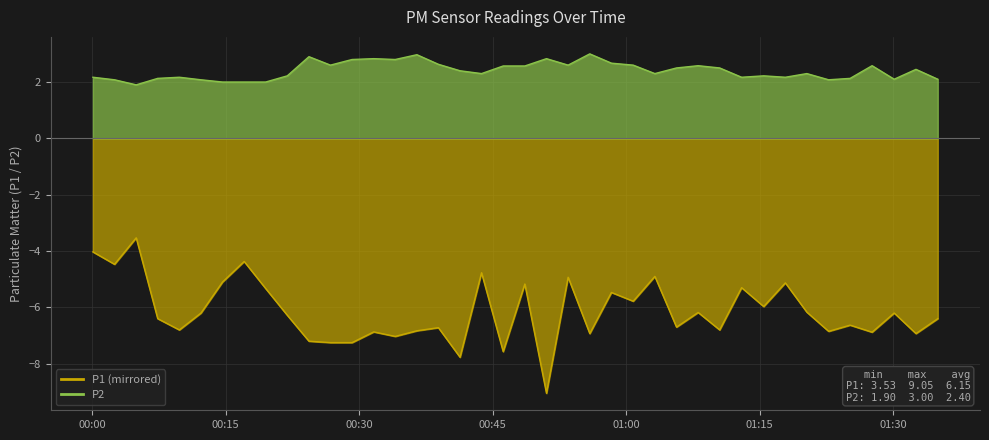

Reading right to left, what are all the values shown in this chart?

P1: -6.4	-6.9	-6.2	-6.9	-6.6	-6.8	-6.2	-5.1	-6.0	-5.3	-6.8	-6.2	-6.7	-4.9	-5.8	-5.5	-6.9	-4.9	-9.1	-5.2	-7.6	-4.8	-7.8	-6.7	-6.8	-7.0	-6.9	-7.2	-7.2	-7.2	-6.3	-5.3	-4.4	-5.1	-6.2	-6.8	-6.4	-3.5	-4.5	-4.0
P2: 2.1	2.5	2.1	2.6	2.1	2.1	2.3	2.2	2.2	2.2	2.5	2.6	2.5	2.3	2.6	2.7	3.0	2.6	2.8	2.6	2.6	2.3	2.4	2.6	3.0	2.8	2.8	2.8	2.6	2.9	2.2	2.0	2.0	2.0	2.1	2.2	2.1	1.9	2.1	2.2